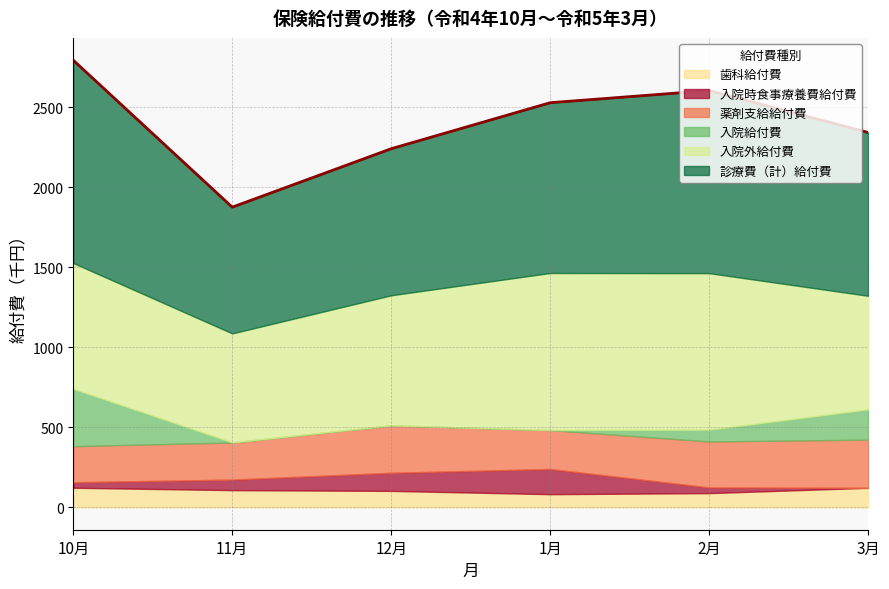

What are all the series names shown in the legend?

歯科給付費, 入院時食事療養費給付費, 薬剤支給給付費, 入院給付費, 入院外給付費, 診療費（計）給付費